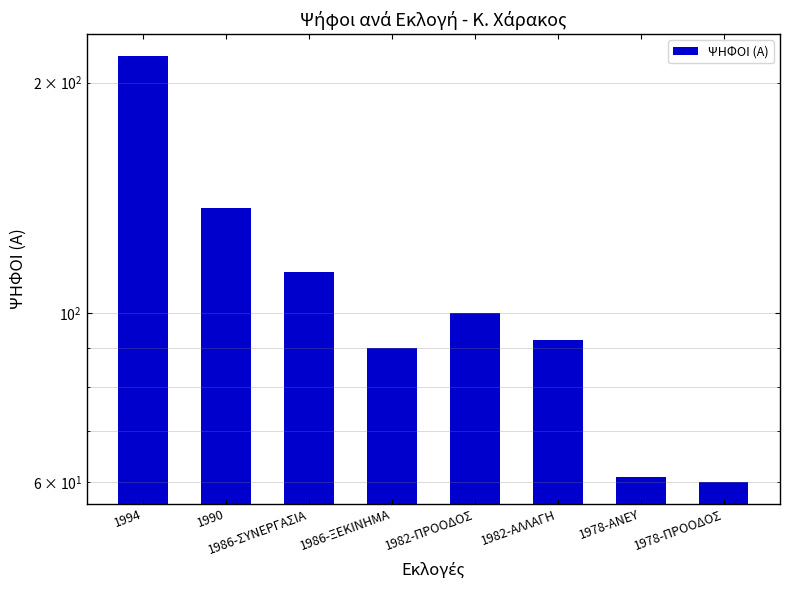

Which label corresponds to the smallest value in the chart?

1978-ΠΡΟΟΔΟΣ